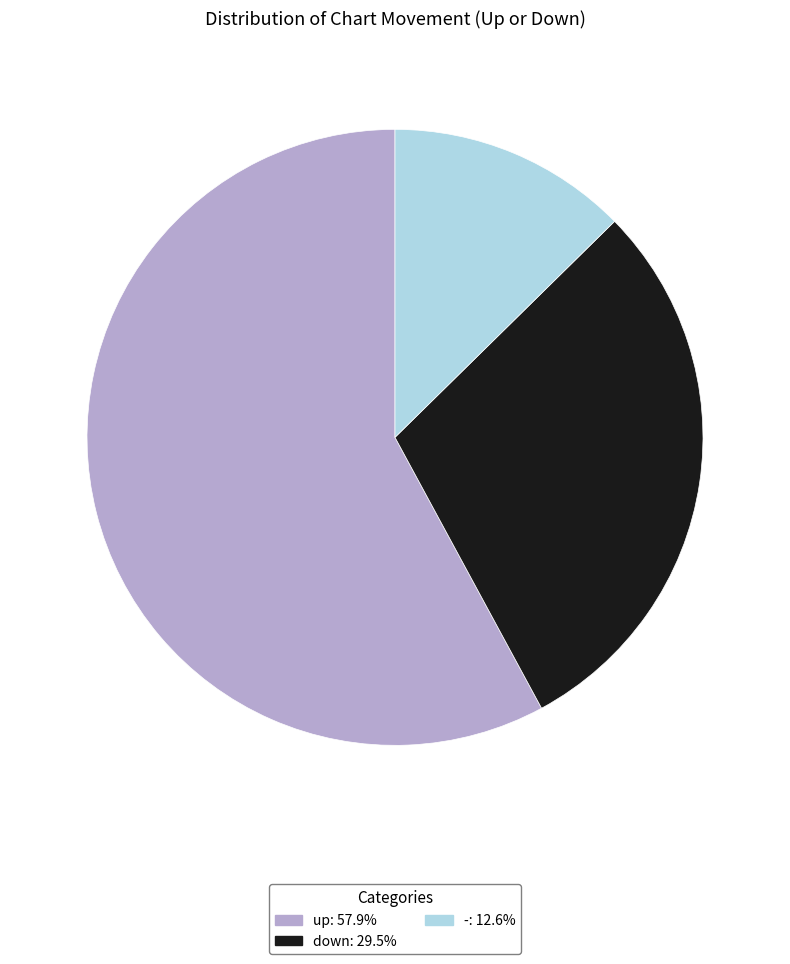

Is the sum of down and up greater than half?

Yes